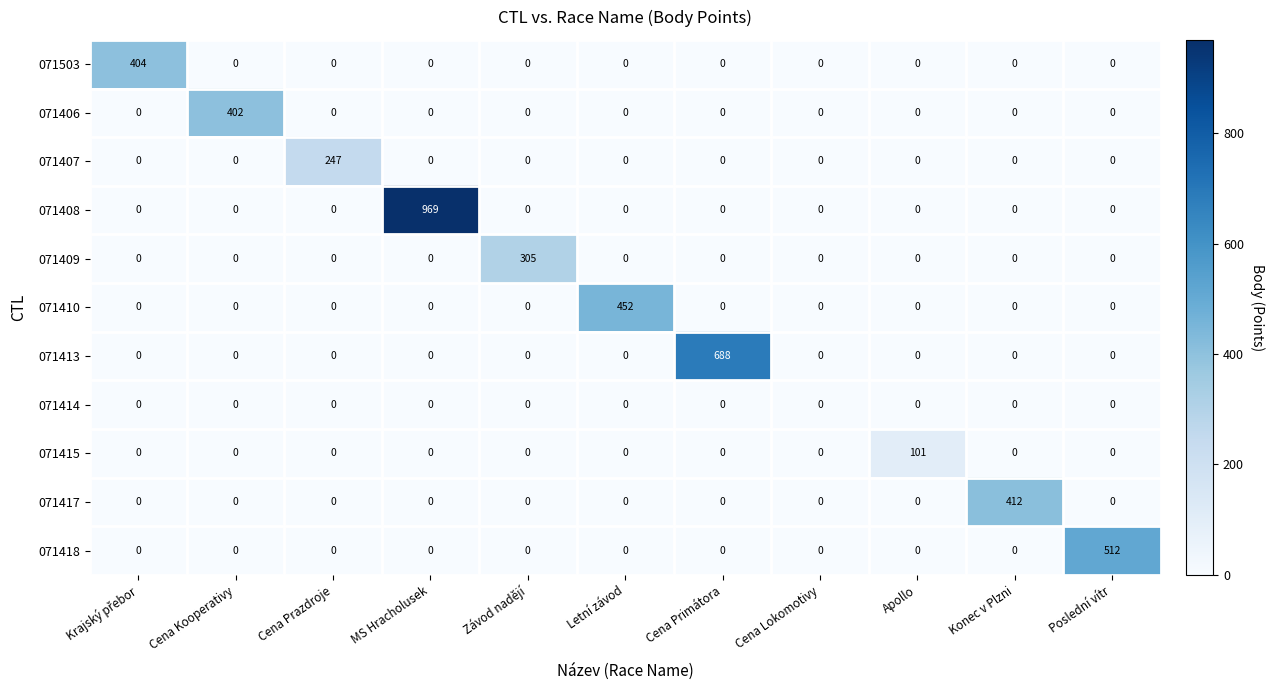

Rank the series by their maximum value, from highest to lowest.

071408, 071413, 071418, 071410, 071417, 071503, 071406, 071409, 071407, 071415, 071414